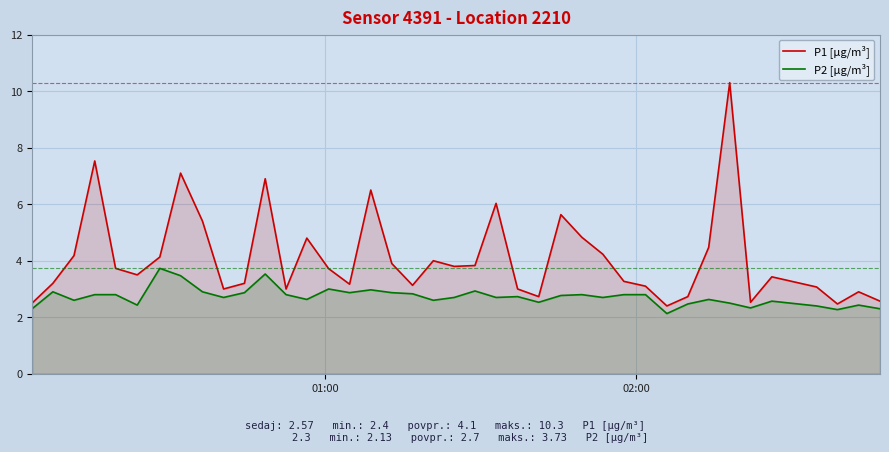

How many lines are shown in the chart?

2